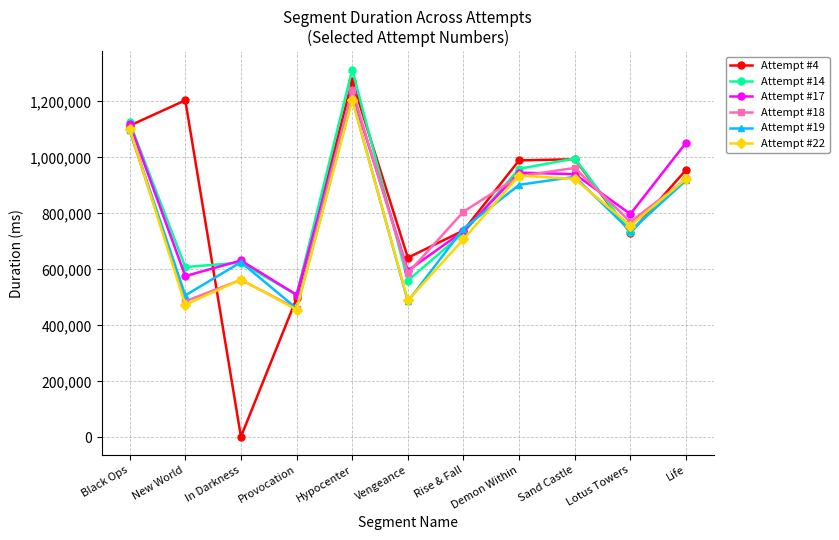

What position from the right is Sand Castle?

3